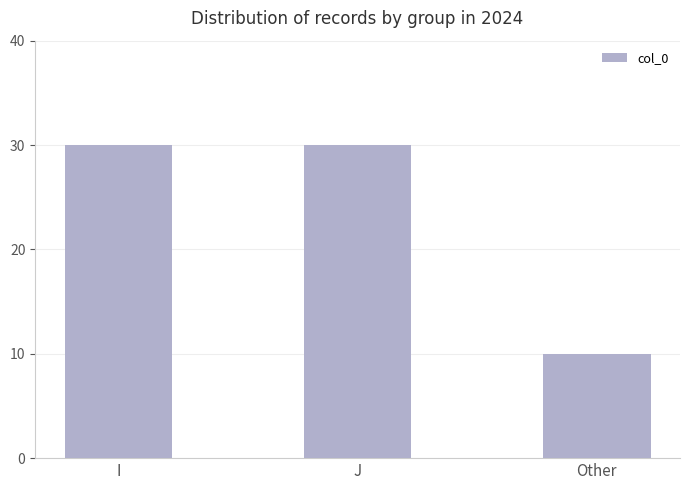

What is the maximum value shown in the chart?

30